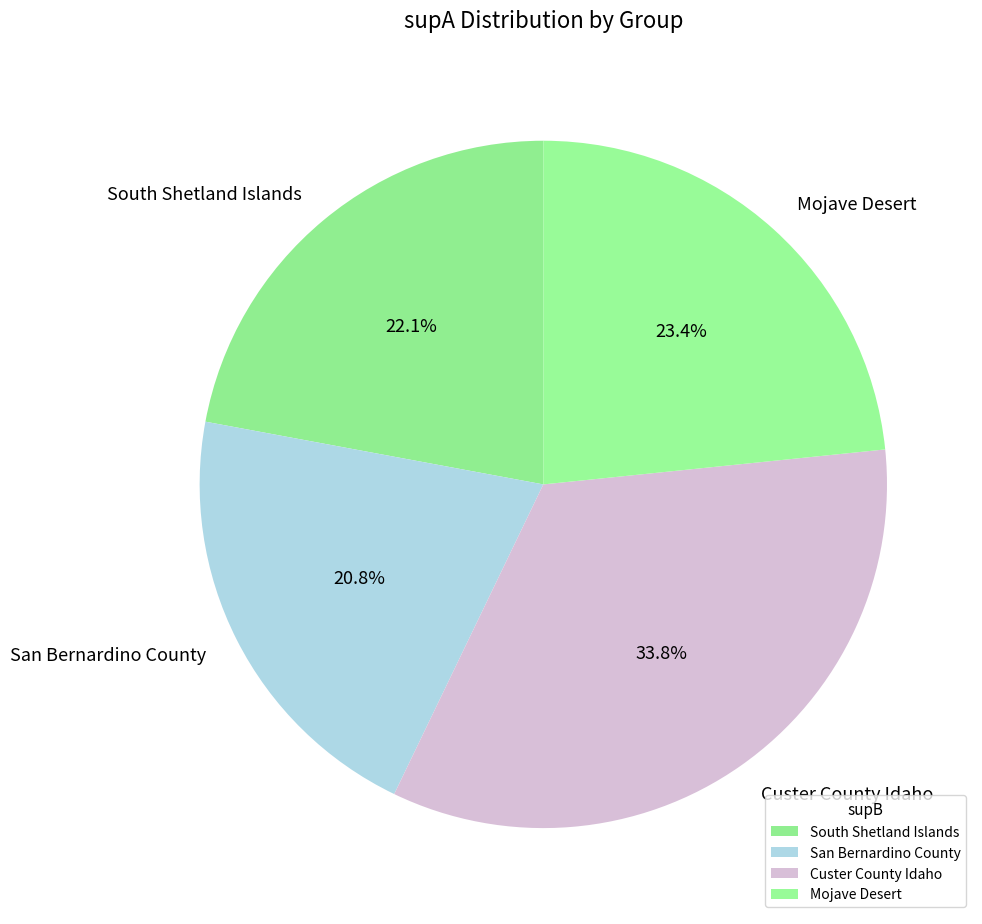

Count the number of slices in the pie.

4